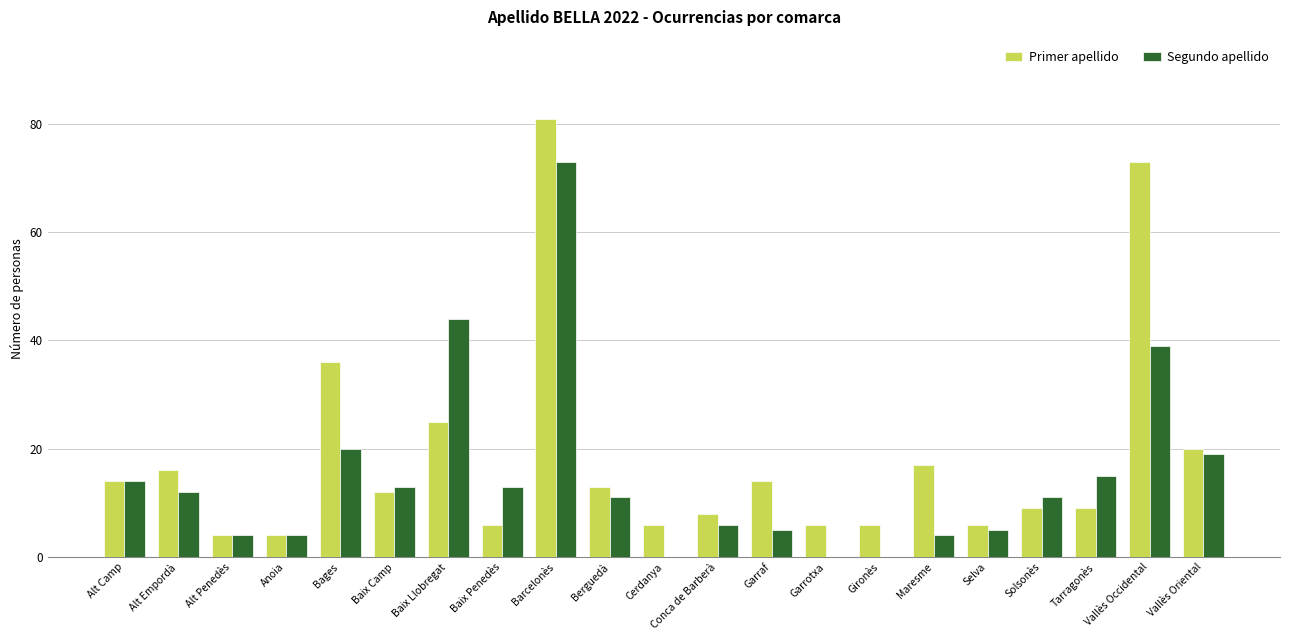

What is the difference between the Segundo apellido values at Alt Penedès and Baix Camp?

9